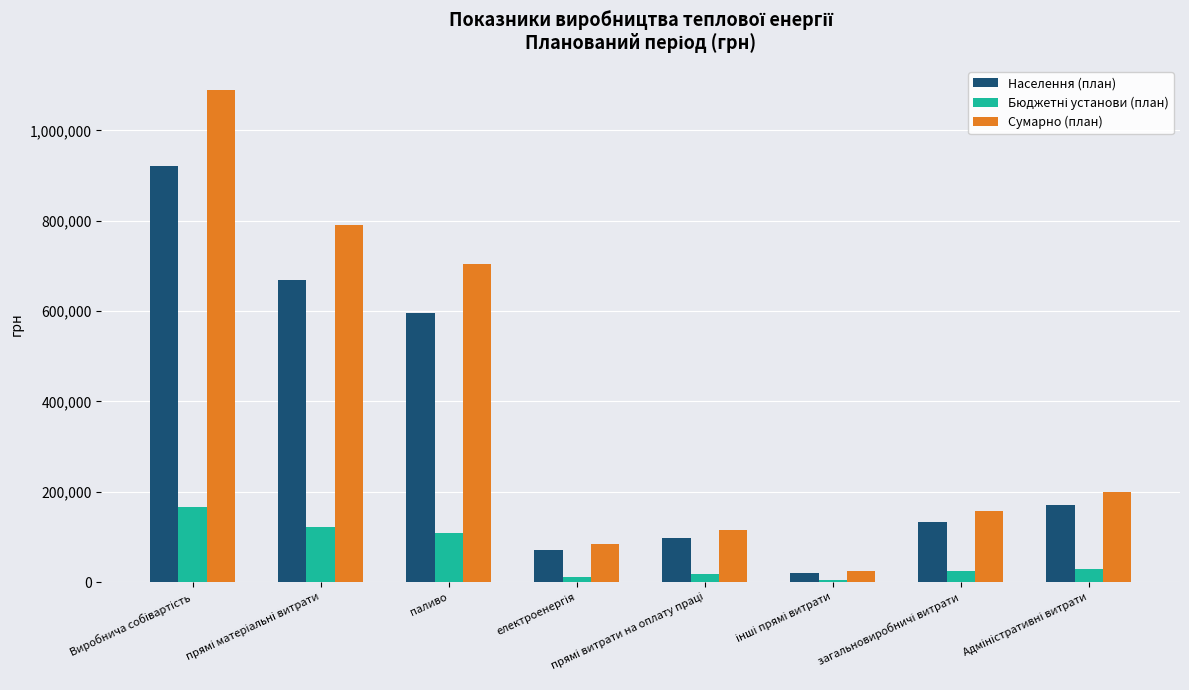

At which label is Сумарно (план) closest to 556774?

паливо